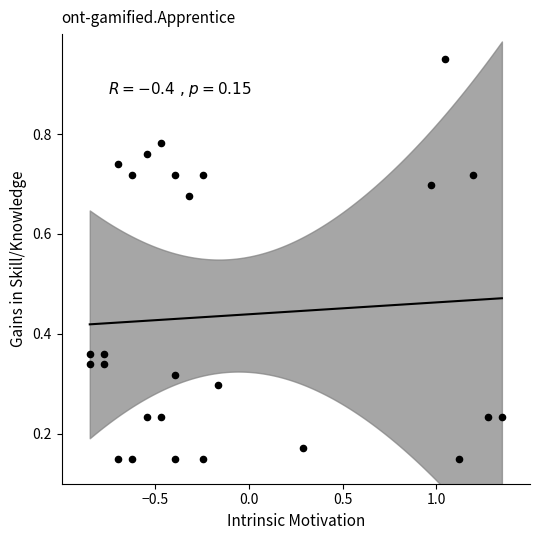

What is the range of X values (max minus min)?

2.2